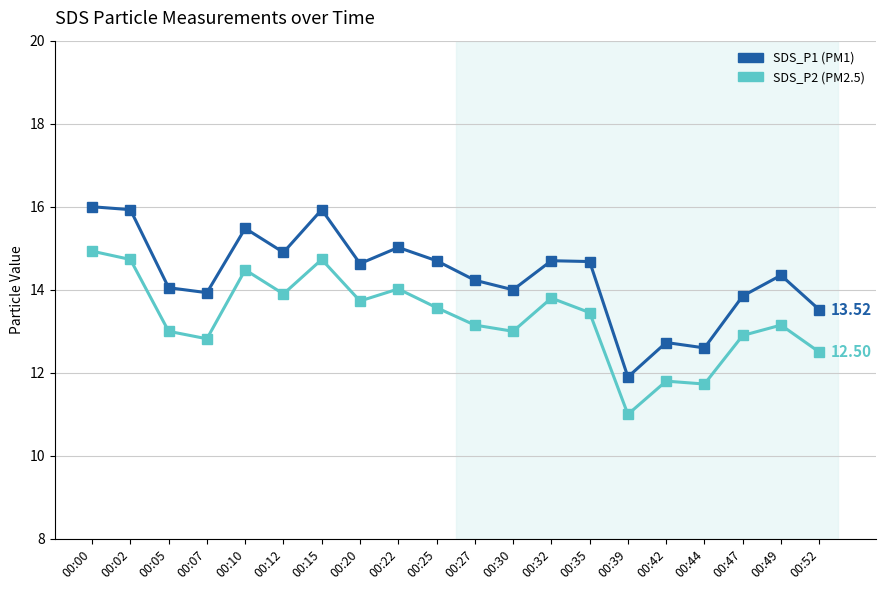

What is the total value across all series at 00:47?

26.8